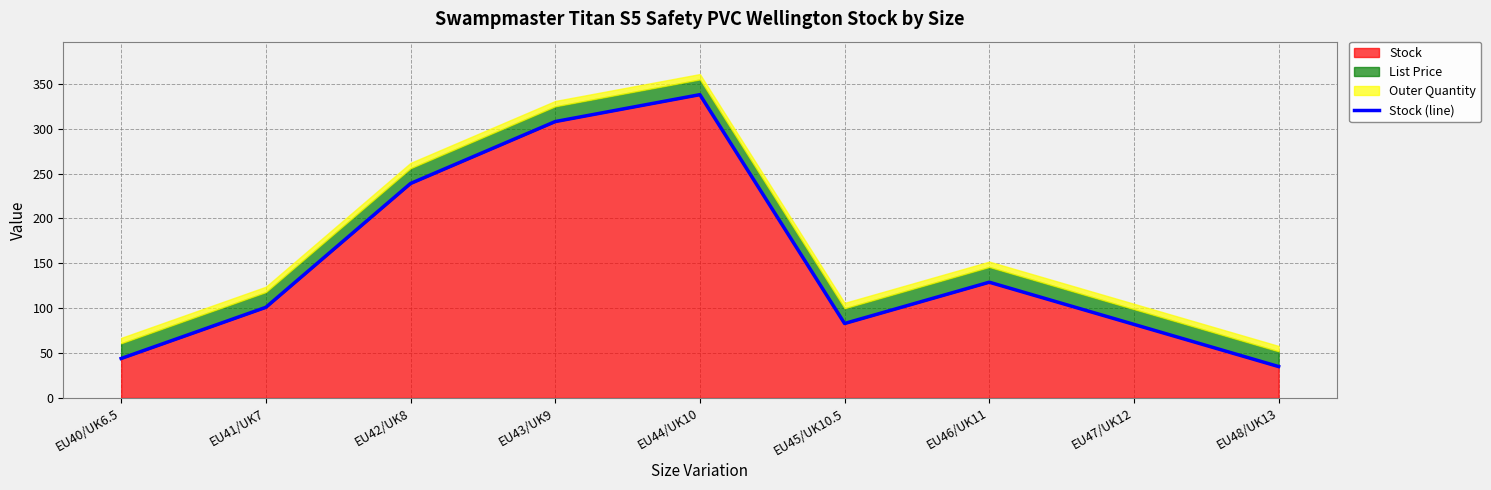

What is the difference between the values at EU45/UK10.5 and EU46/UK11?

46